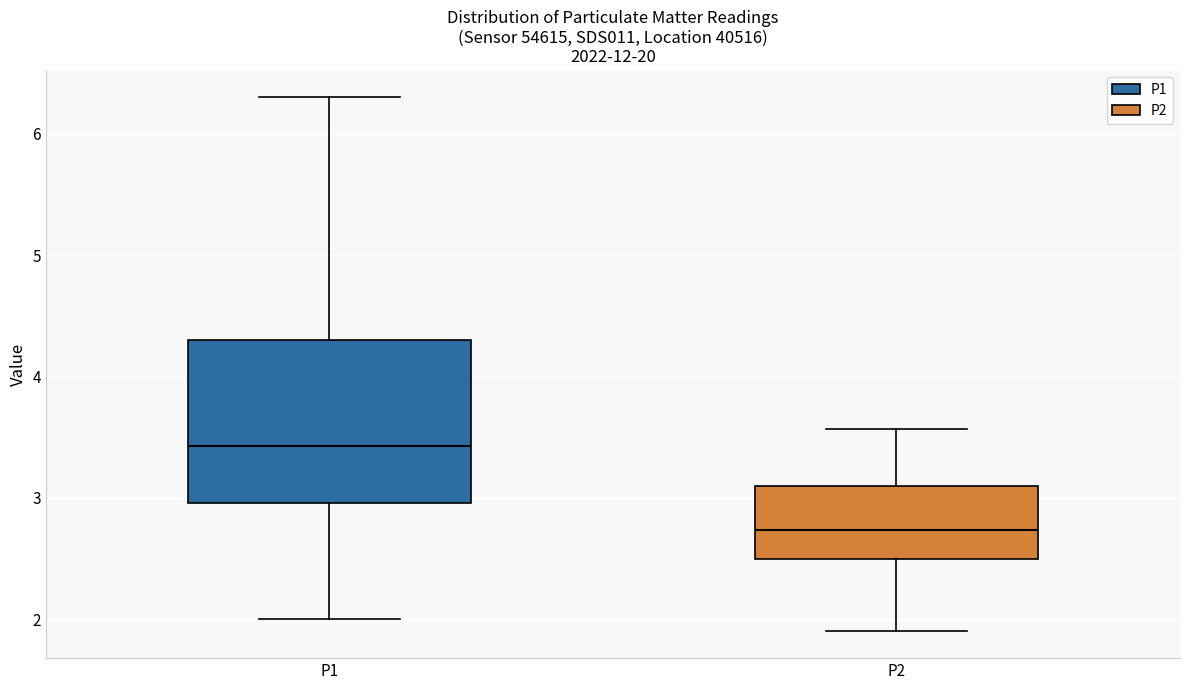

Which box's median line is the highest?

P1